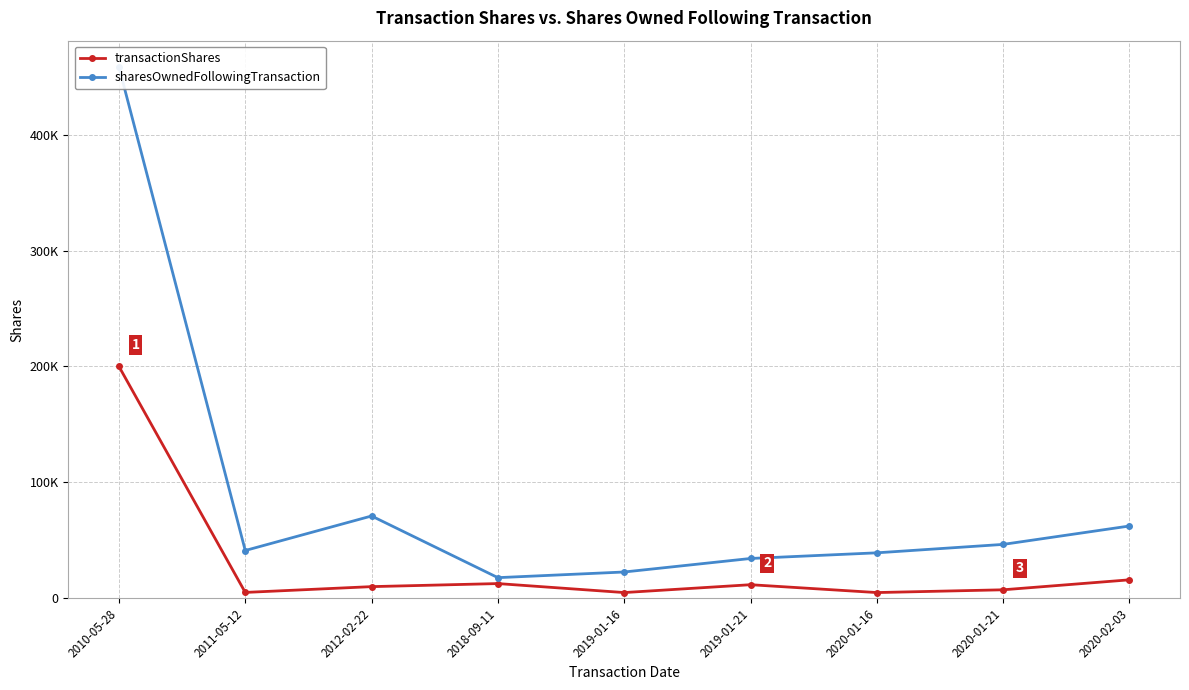

True or false: sharesOwnedFollowingTransaction and transactionShares cross at least once.

False